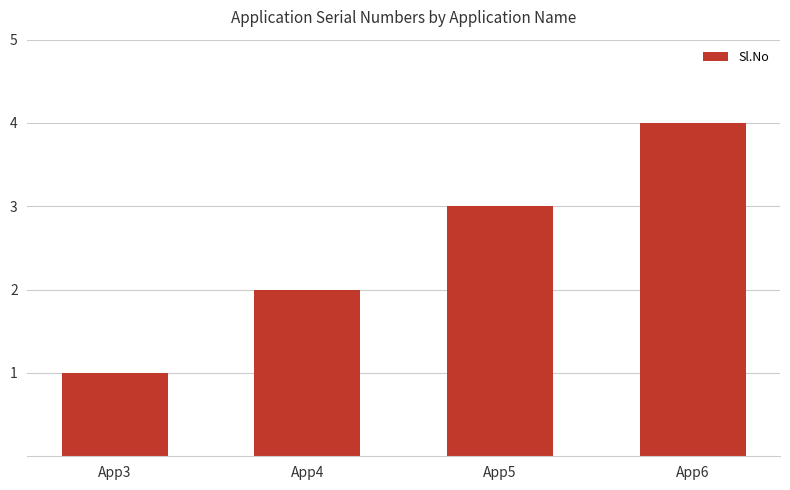

List the labels in order of value, smallest first.

App3, App4, App5, App6